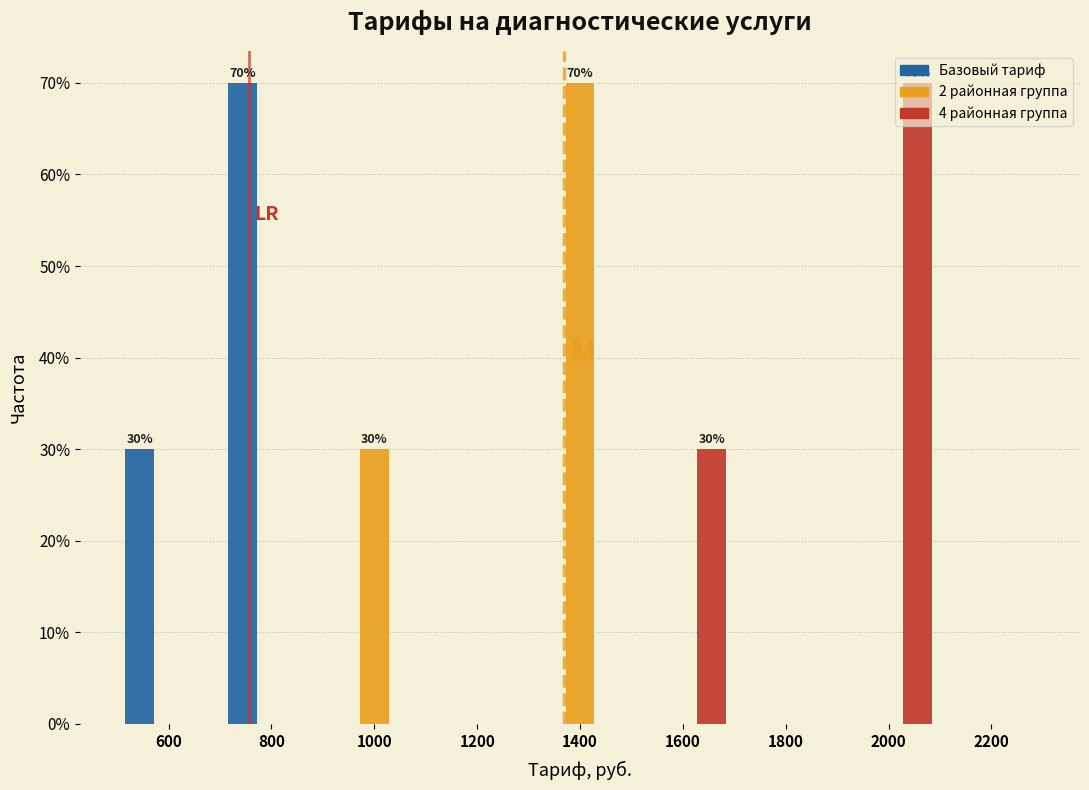

In the Базовый тариф series, which range on the x-axis has the tallest bar?

700 to 900